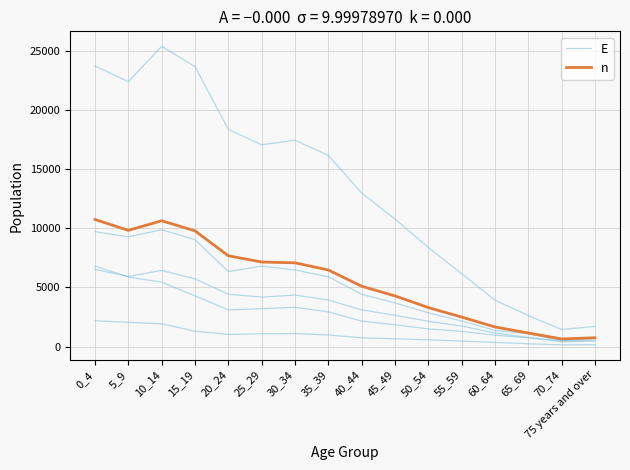

What is the greatest value displayed?

25388.0